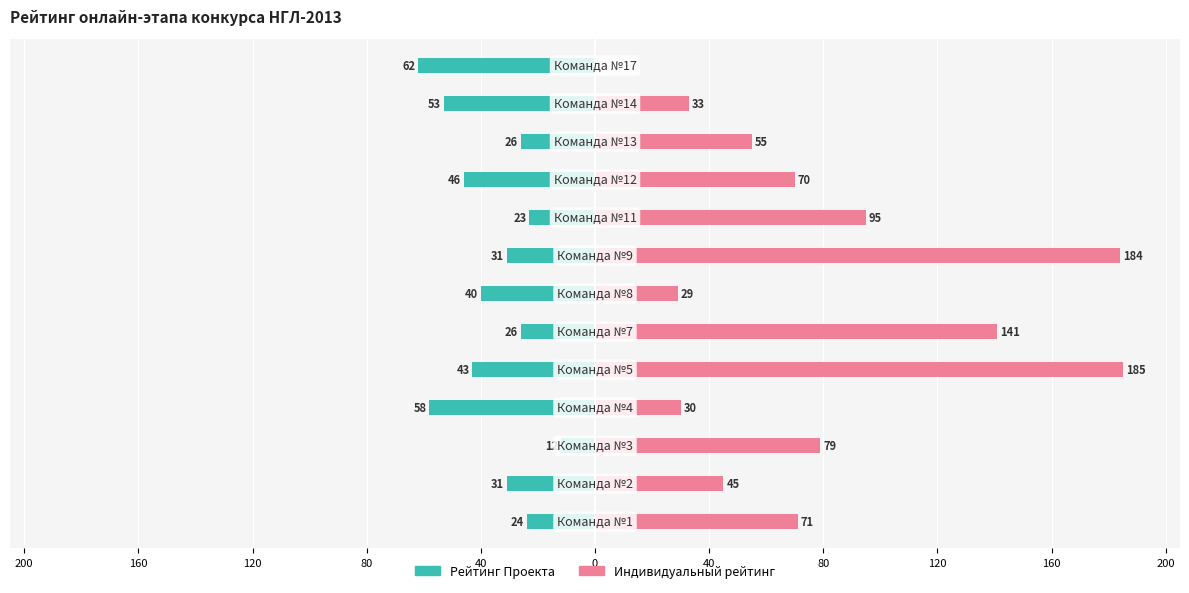

What is the difference between the second highest and minimum values in the Рейтинг Проекта series?

39